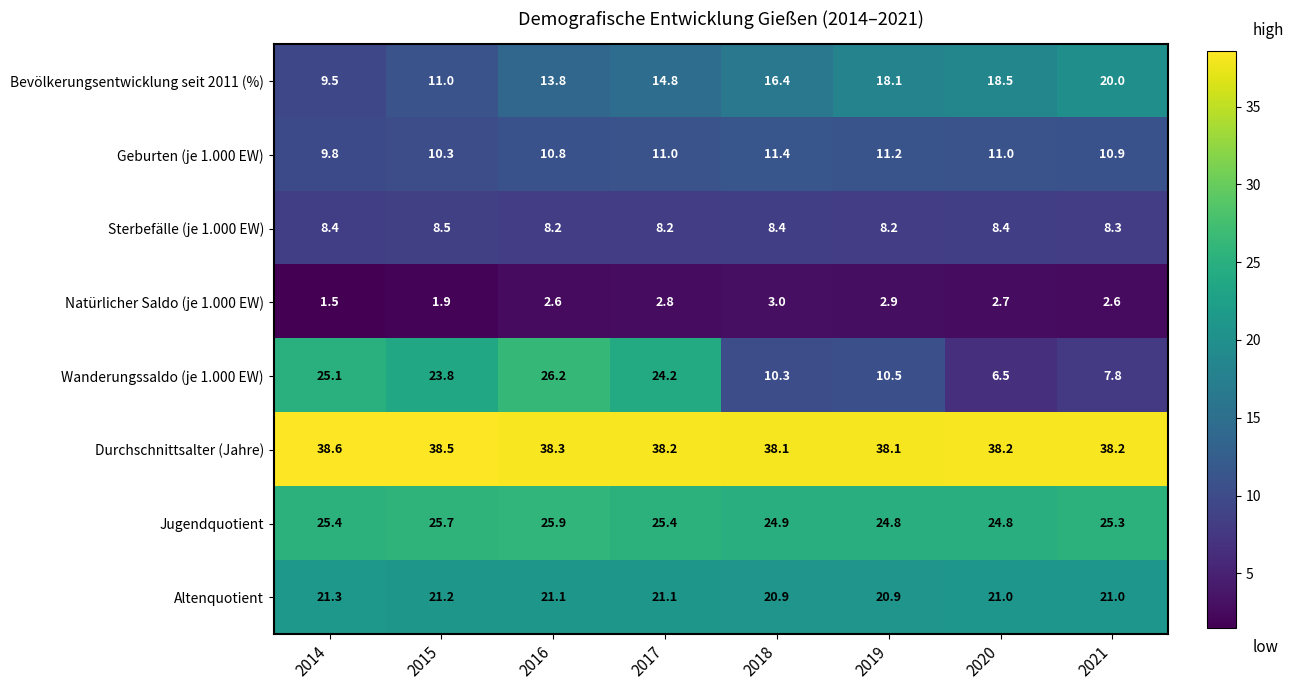

Where does the Wanderungssaldo (je 1.000 EW) series first go above 23?

2014